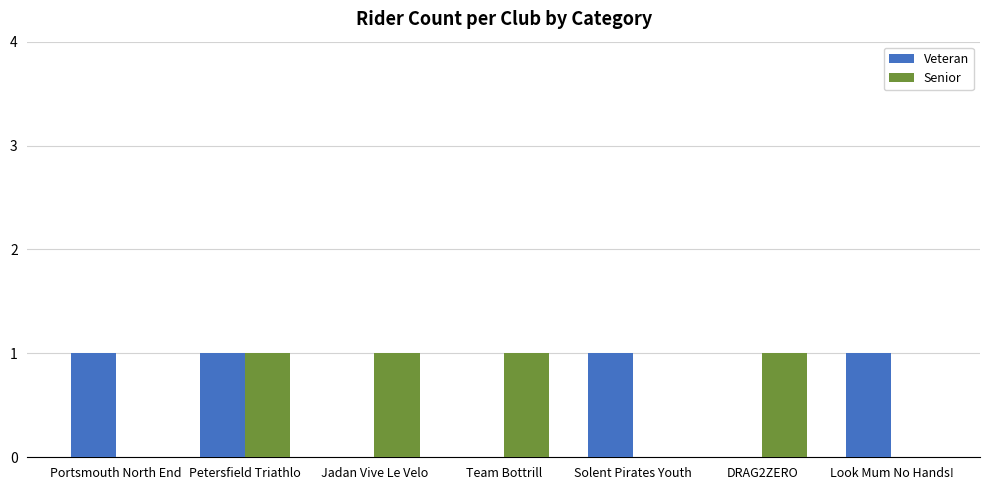

Is it true that Senior equals 0 at Solent Pirates Youth?

True